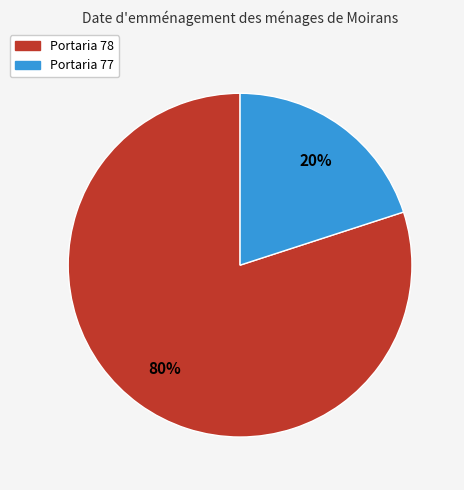

Count the number of slices in the pie.

2